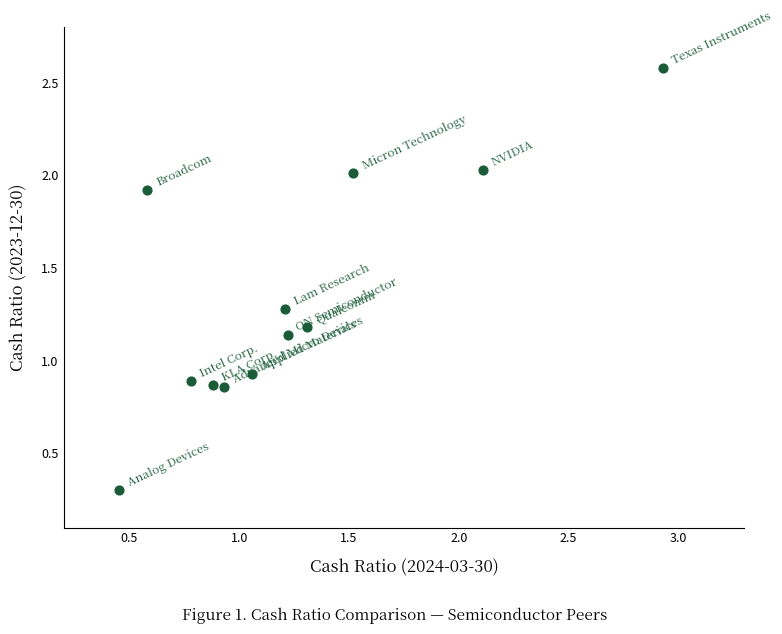

What is the range of Y values (max minus min)?

2.3